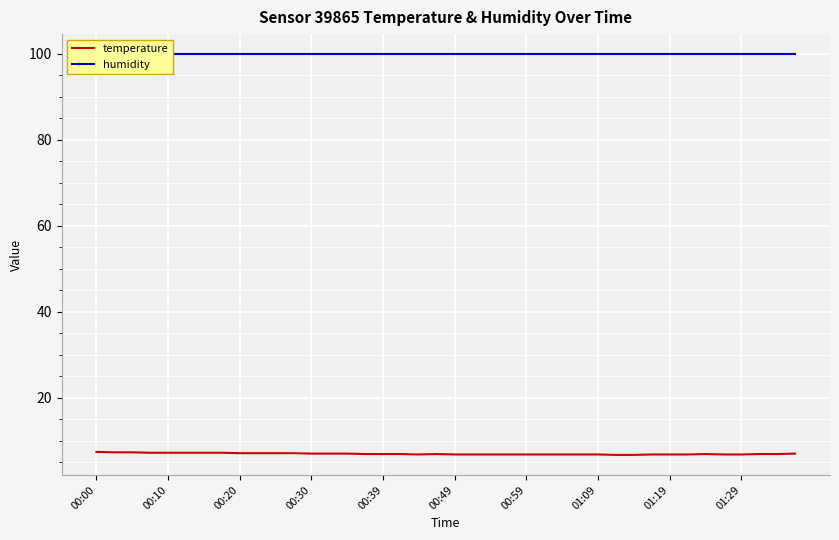

Reading right to left, transcribe all the data shown in this chart.

temperature: 7.0	6.9	6.9	6.8	6.8	6.9	6.8	6.8	6.8	6.7	6.7	6.8	6.8	6.8	6.8	6.8	6.8	6.8	6.8	6.8	6.9	6.8	6.9	6.9	6.9	7.0	7.0	7.0	7.1	7.1	7.1	7.1	7.2	7.2	7.2	7.2	7.2	7.3	7.3	7.4
humidity: 99.9	99.9	99.9	99.9	99.9	99.9	99.9	99.9	99.9	99.9	99.9	99.9	99.9	99.9	99.9	99.9	99.9	99.9	99.9	99.9	99.9	99.9	99.9	99.9	99.9	99.9	99.9	99.9	99.9	99.9	99.9	99.9	99.9	99.9	99.9	99.9	99.9	99.9	99.9	99.9